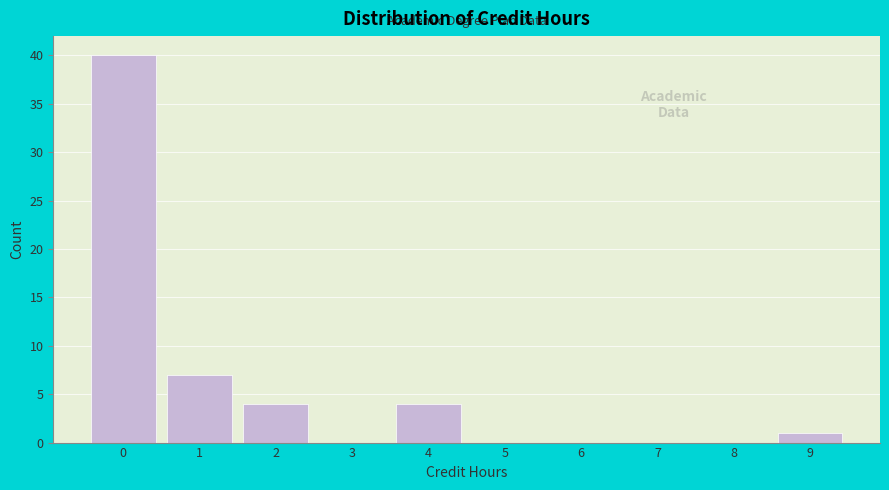

Reading right to left, list all the values displayed in this chart.

9=1	8=0	7=0	6=0	5=0	4=4	3=0	2=4	1=7	0=40